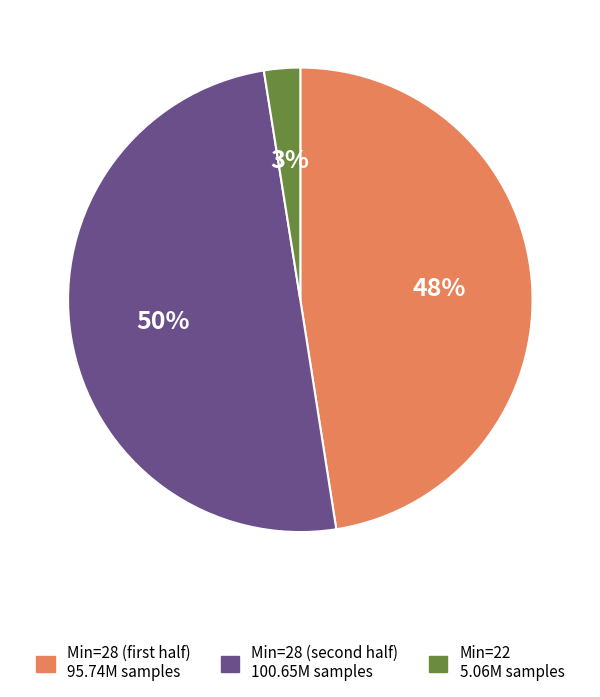

To the nearest percent, what is the average slice percentage?

33%